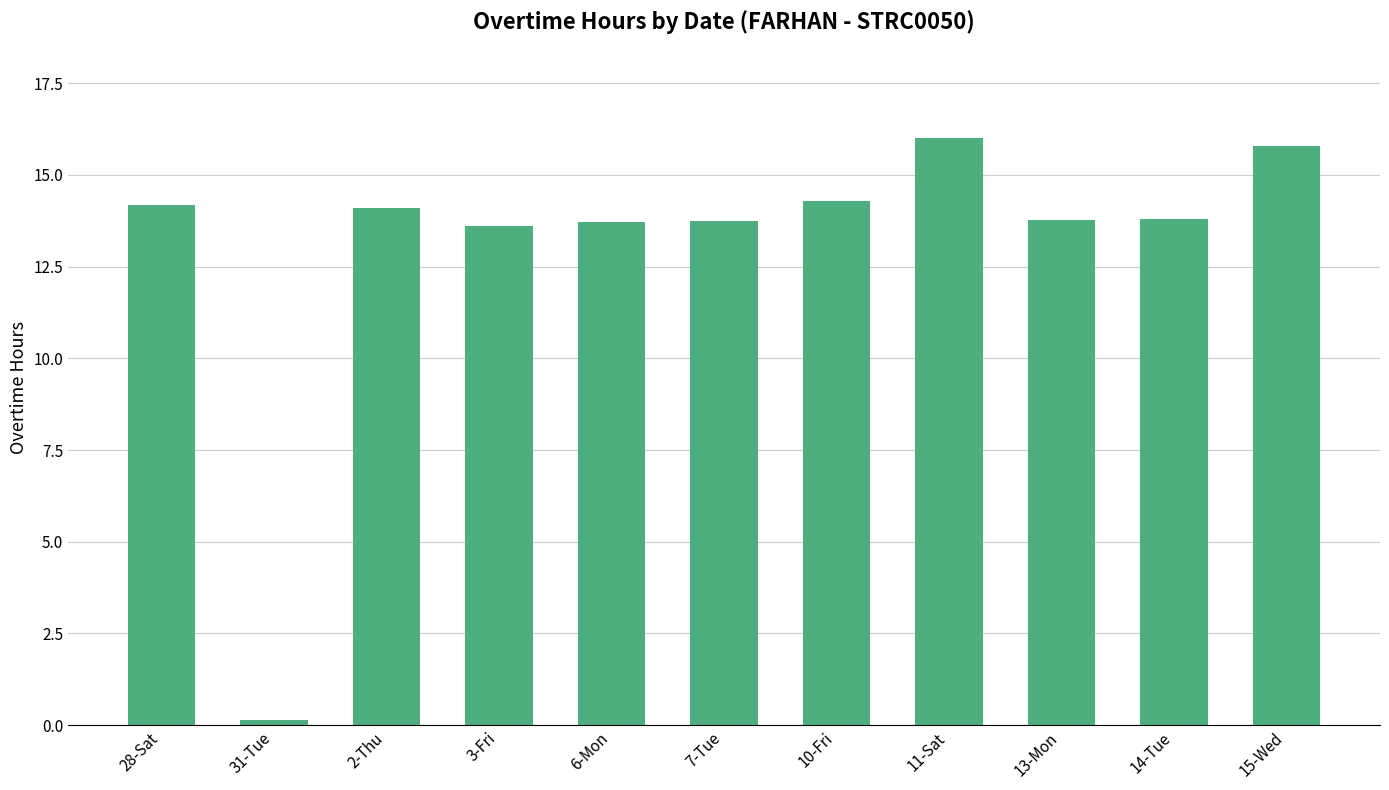

What is the greatest value displayed?

16.0